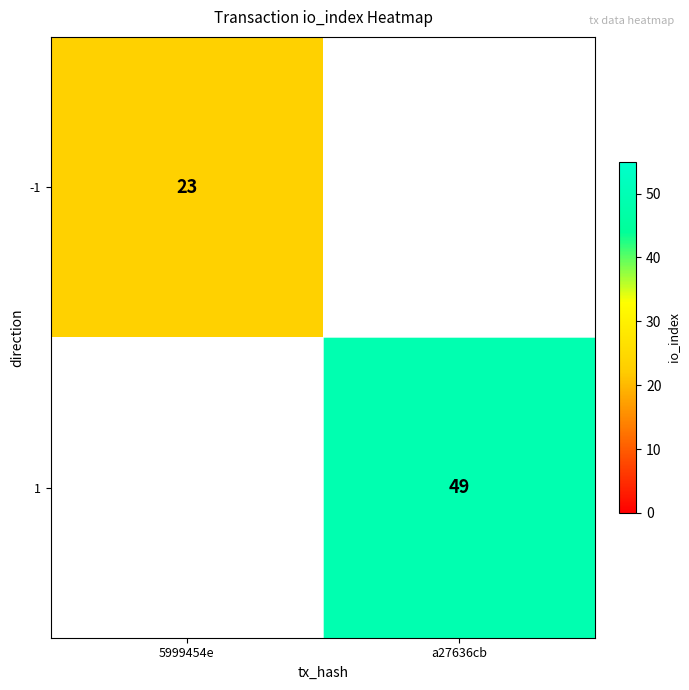

Is it true that 1 equals 26 at a27636cb?

False